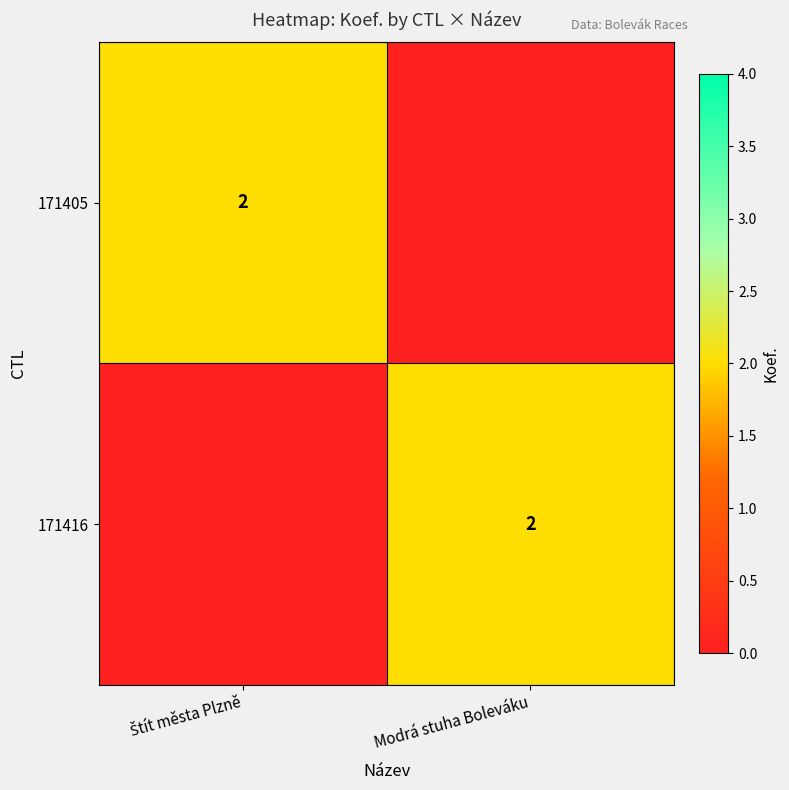

Is it true that 171405 equals 2 at Štít města Plzně?

True